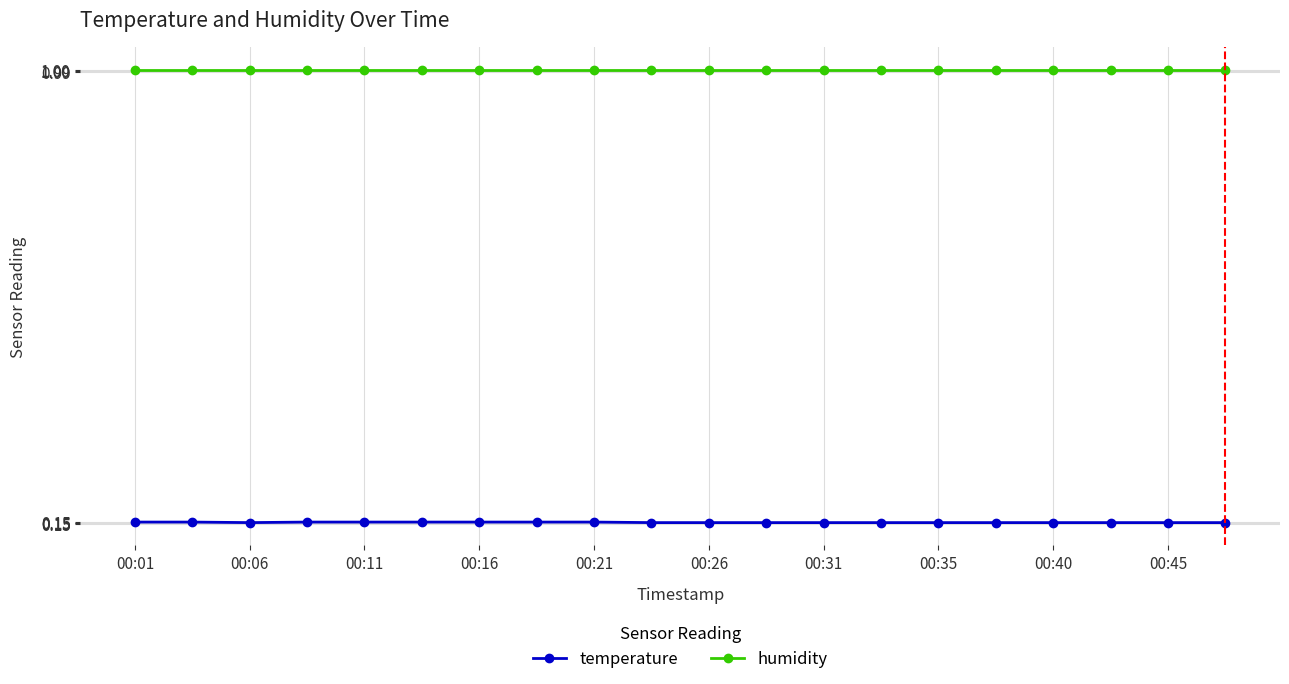

Which series has the largest total across all categories?

humidity